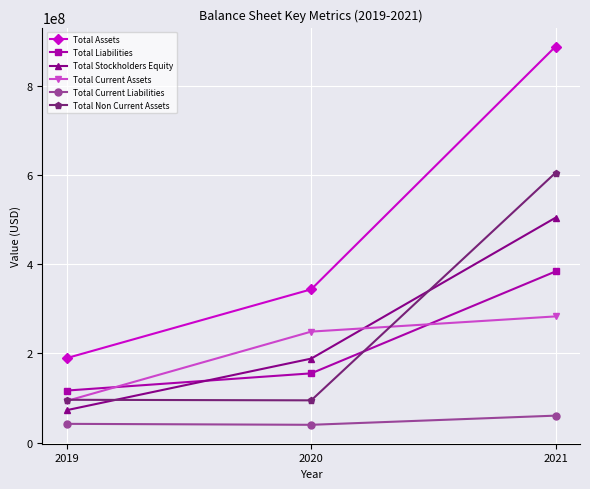

List the labels in order of Total Assets value, smallest first.

2019, 2020, 2021